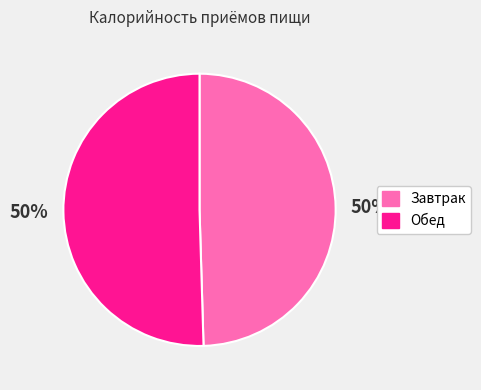

To the nearest percent, what is the average slice percentage?

50%